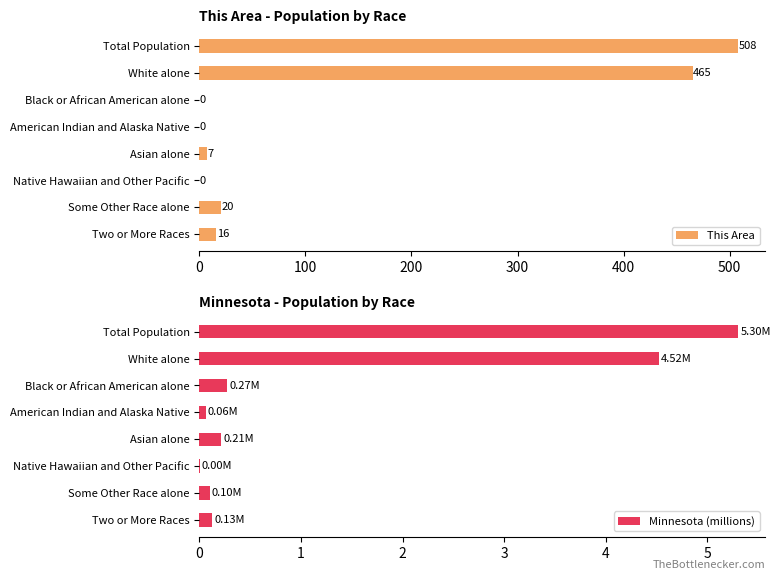

What is the sum of all This Area values?

1016